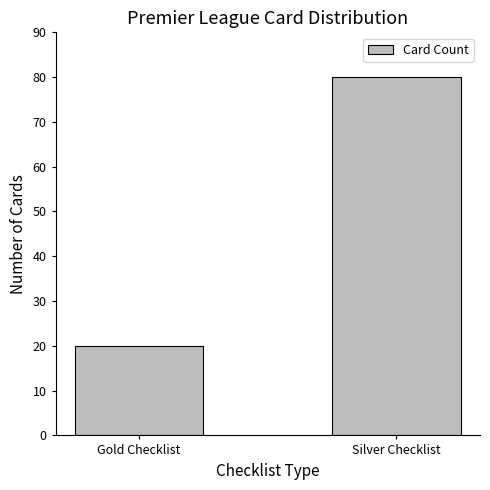

Read the value at Gold Checklist, to the nearest 5.

20